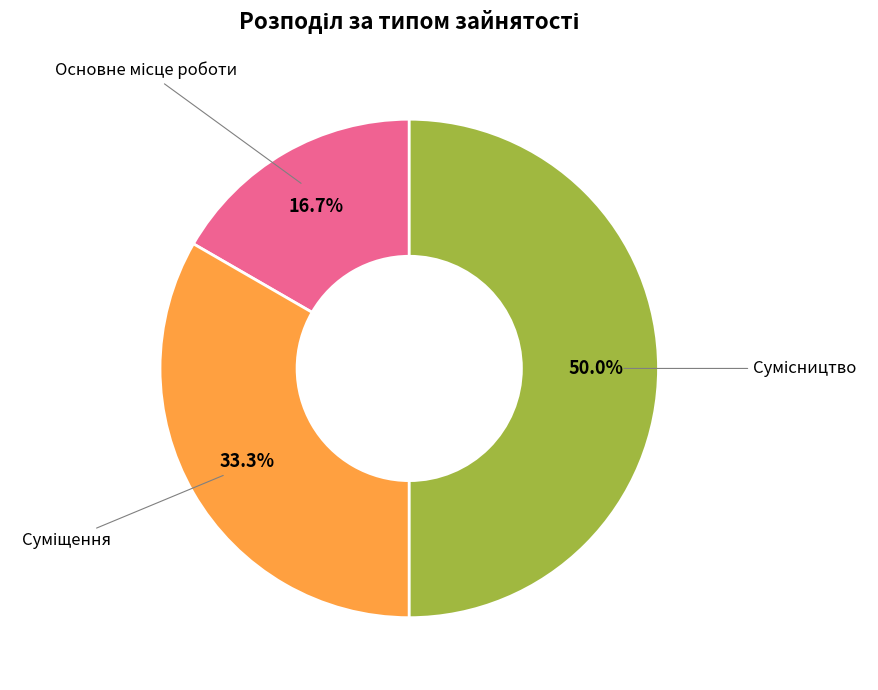

Count the number of slices in the pie.

3